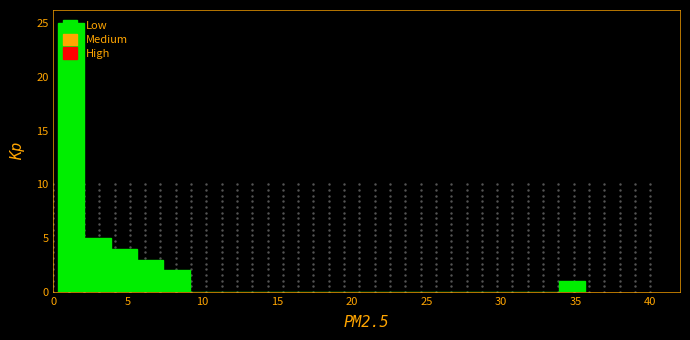

Around what value on the x-axis is the tallest bar? Give the approximate position of its centre, as read against the axis.

1.0